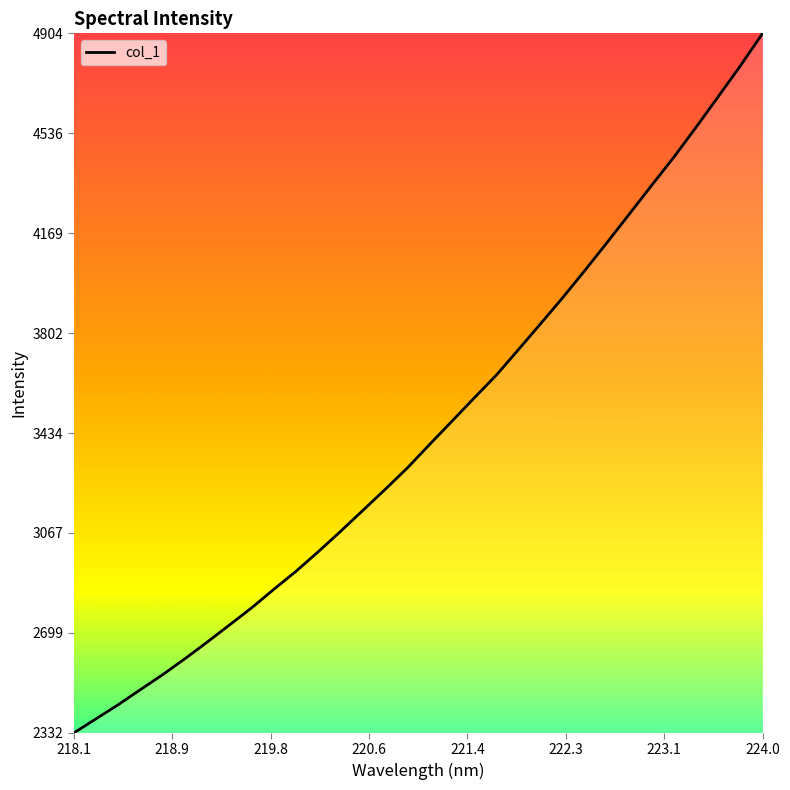

What is the smallest value displayed?

2332.1